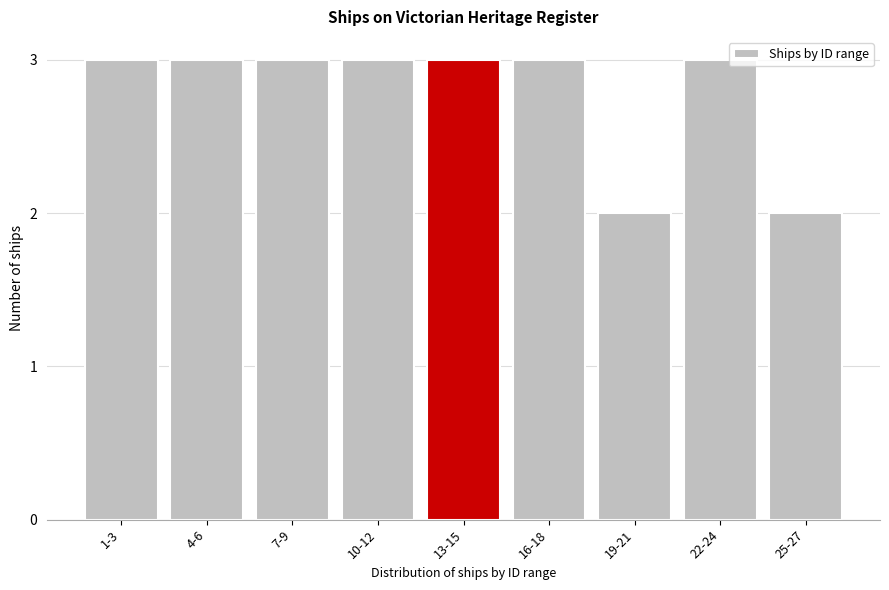

Reading right to left, extract all data points from this chart.

25-27=2	22-24=3	19-21=2	16-18=3	13-15=3	10-12=3	7-9=3	4-6=3	1-3=3